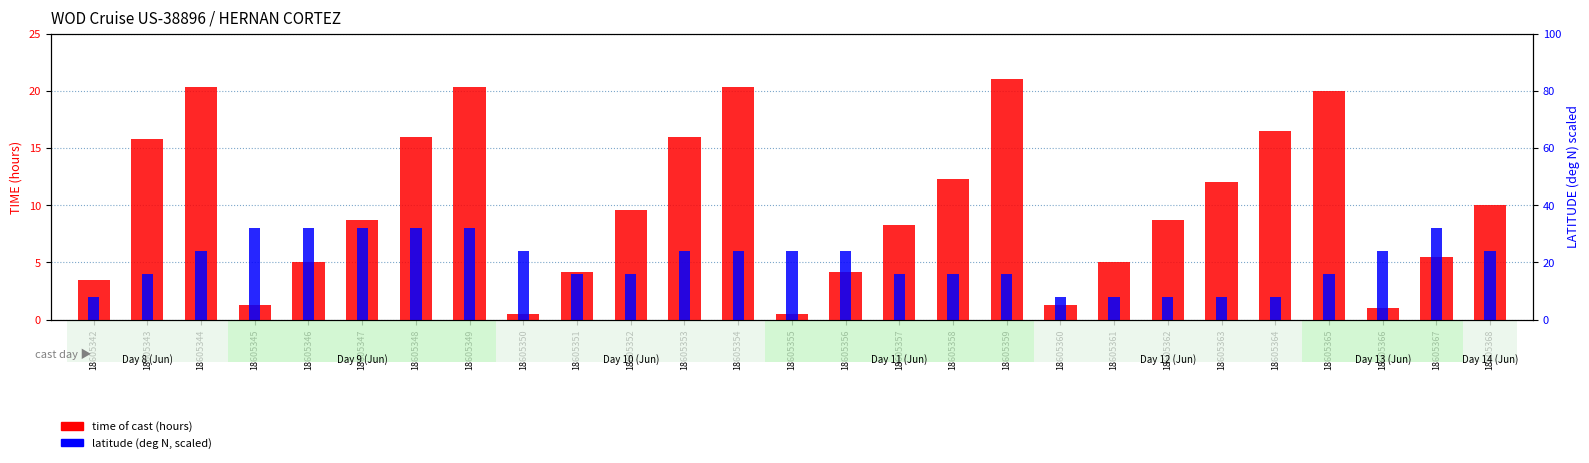

The time of cast (hours) series shows 1.1 at 18605351. True or false?

False